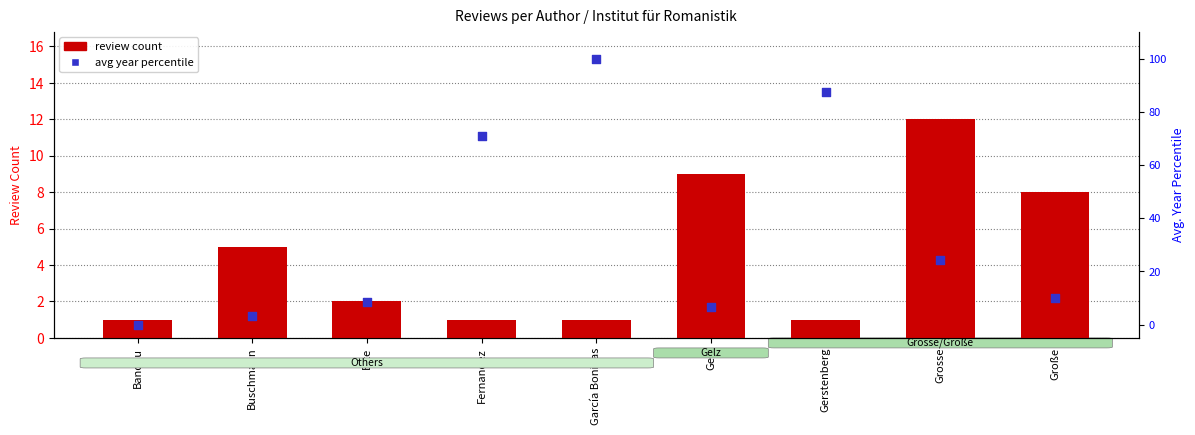

Which series has the largest Y range (max minus min)?

avg year percentile